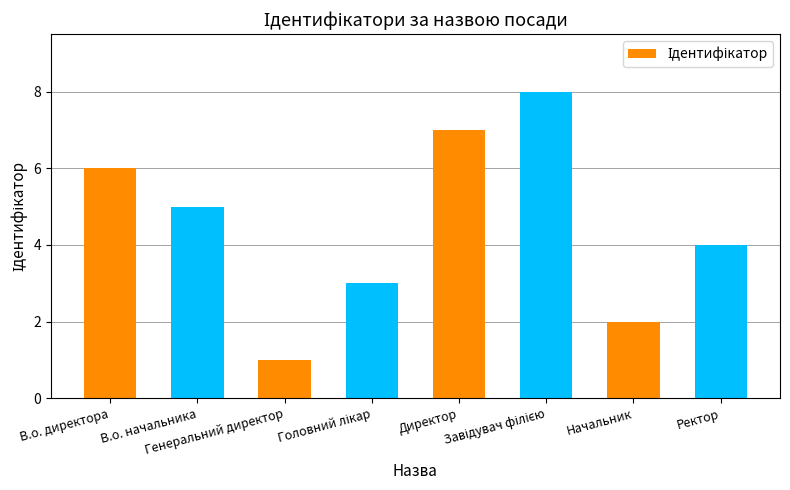

How many bars are there in total?

8